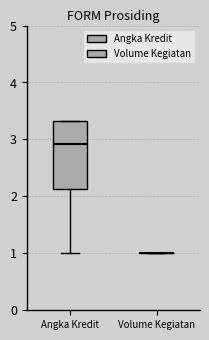

Reading left to right, read every box against the y-axis: the position of its median line, the range the box covers, and the ends of its whiskers. The values are not printed on the chart, so give them approximately, as read against the axis.

Angka Kredit: median 2.9, box 2.1 to 3.3, whiskers 1.0 to 3.3
Volume Kegiatan: box collapsed to a line at 1.0, whiskers 1.0 to 1.0